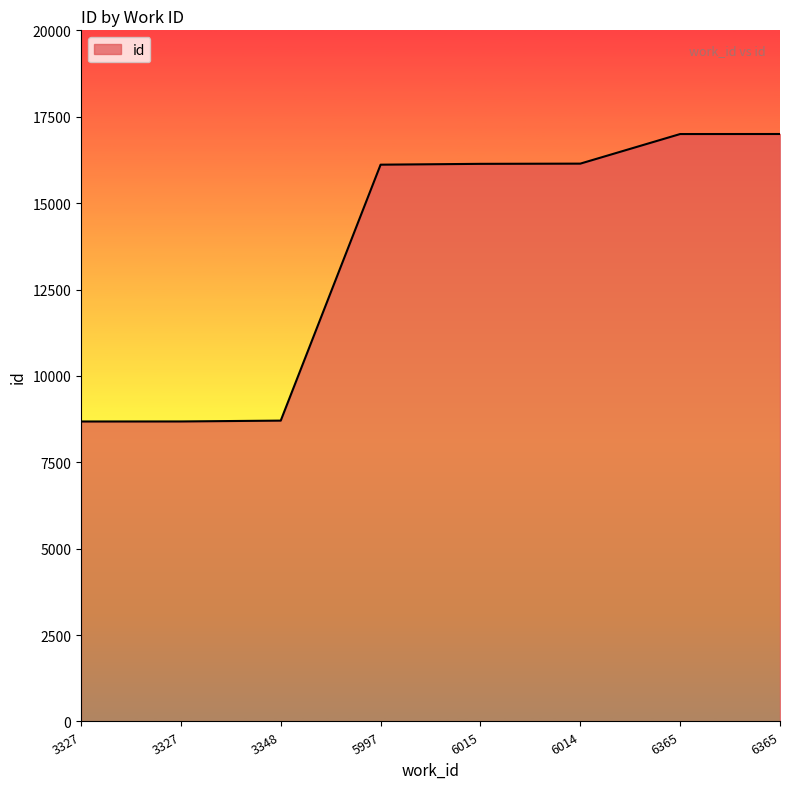

Which category has the lowest value across all series?

3327